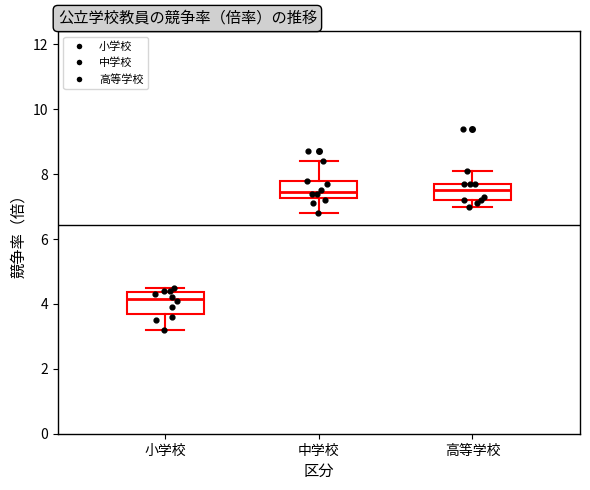

Where does the upper whisker of the box for 中学校 end on the y-axis? The values are not printed on the chart, so give them approximately, as read against the axis.

8.4